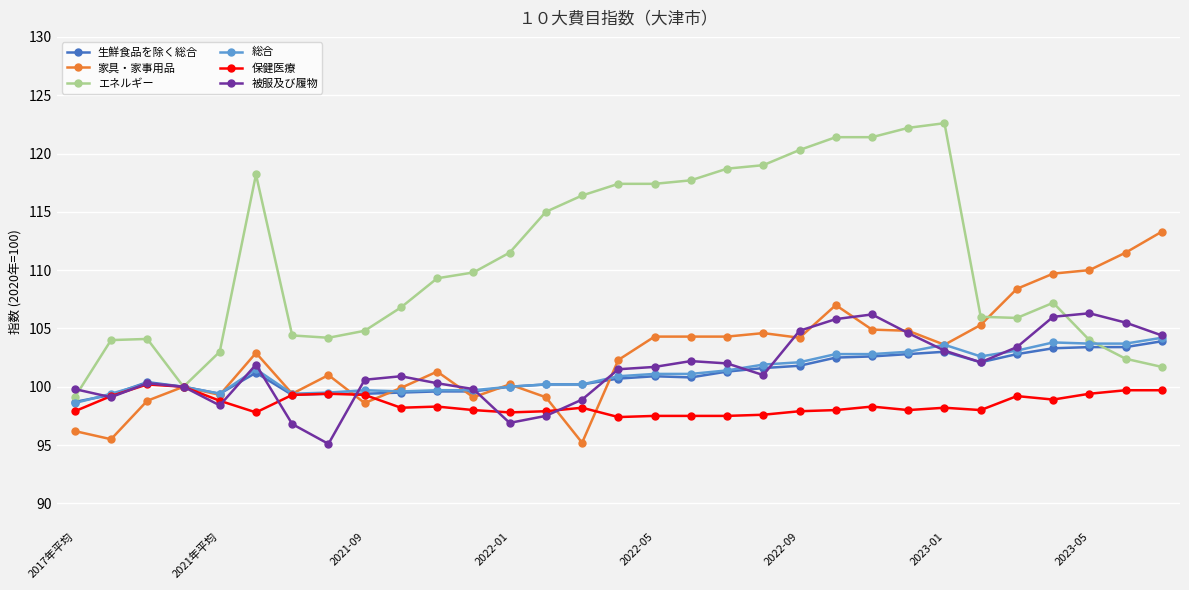

Which series has the largest range (max minus min)?

エネルギー